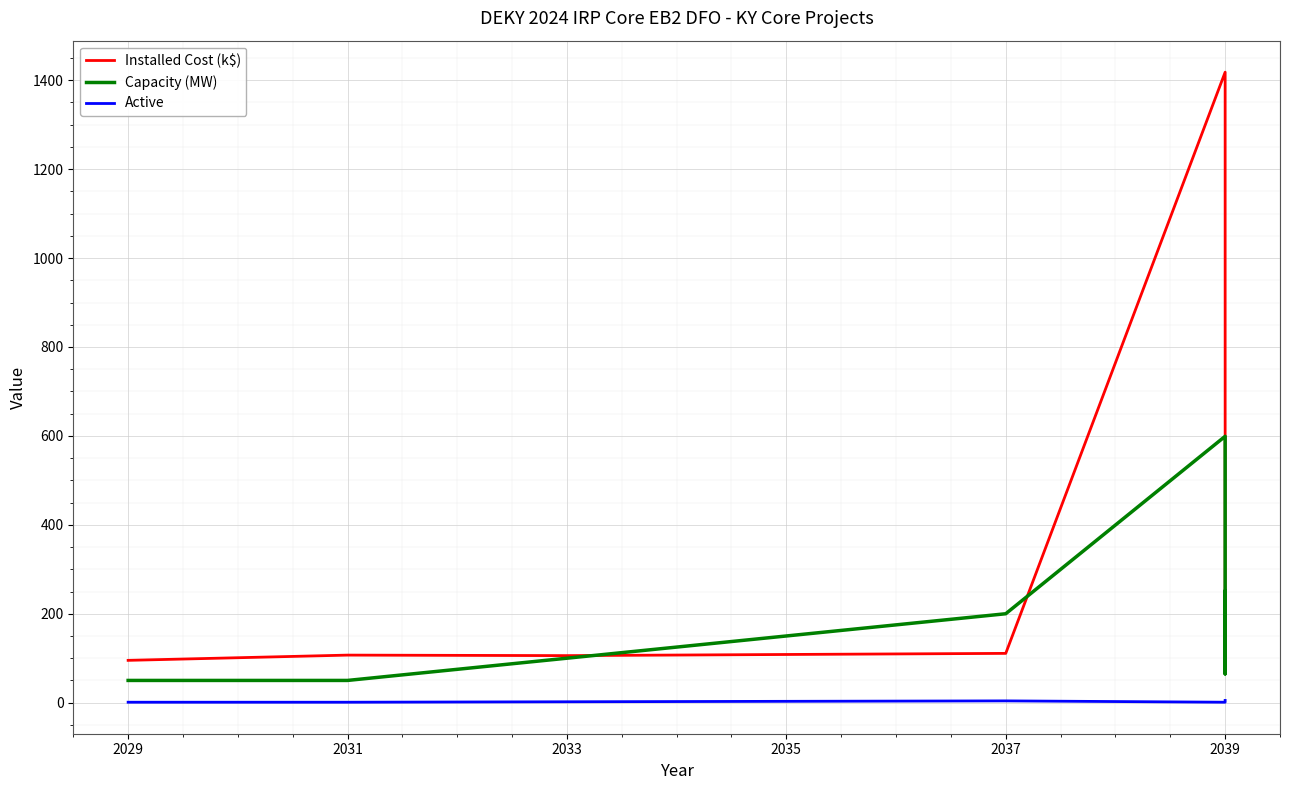

Which series has the widest spread of values?

Installed Cost (k$)